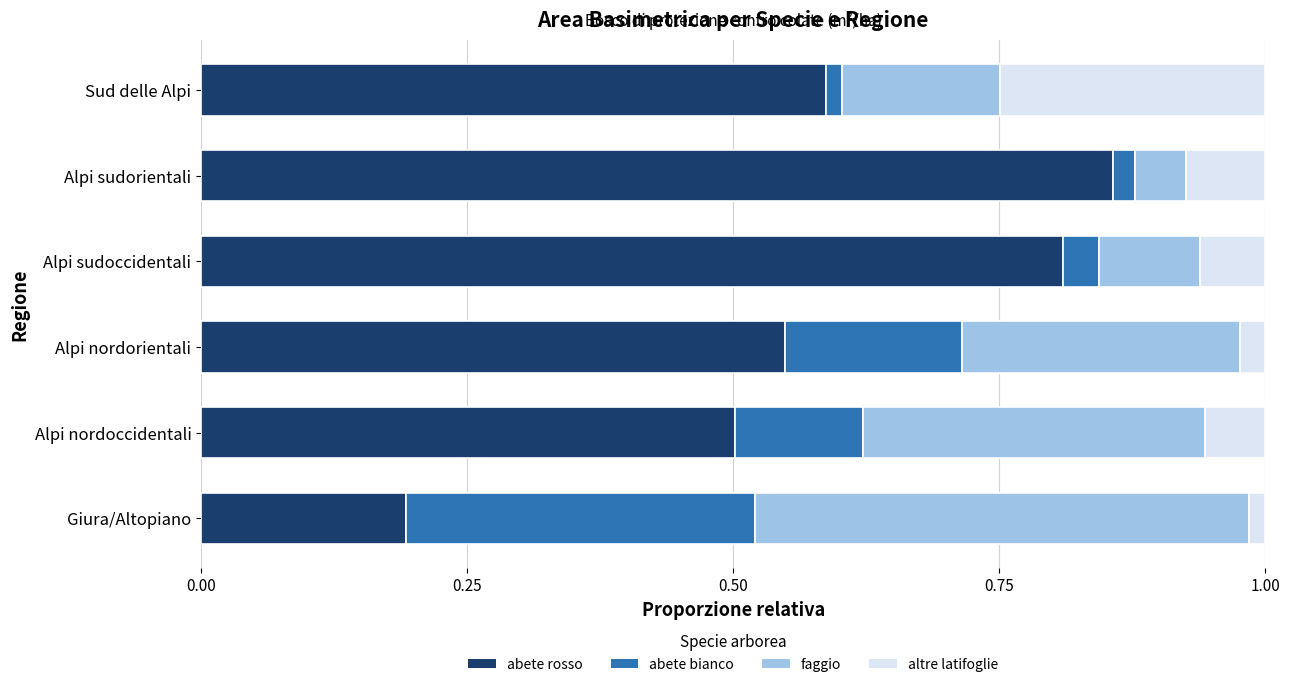

The value of abete rosso at Alpi nordoccidentali is 0.5. True or false?

True